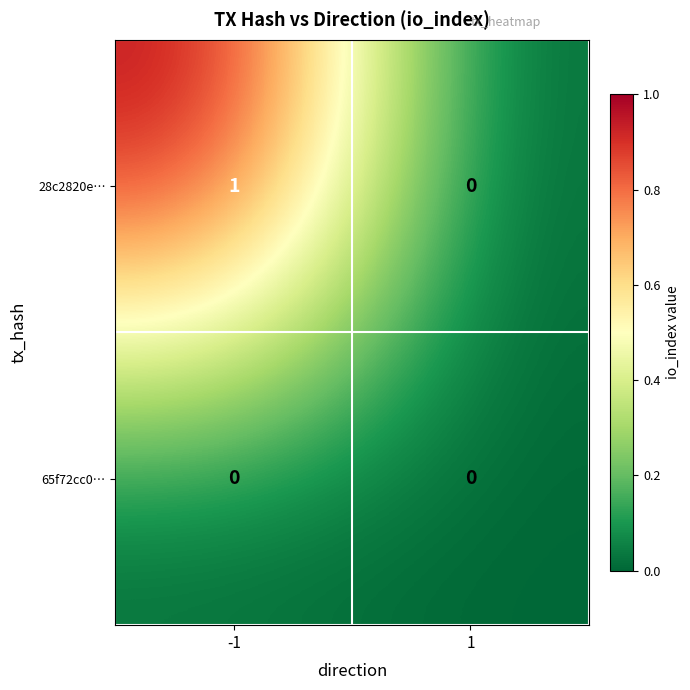

Which series has the widest spread of values?

28c2820e…